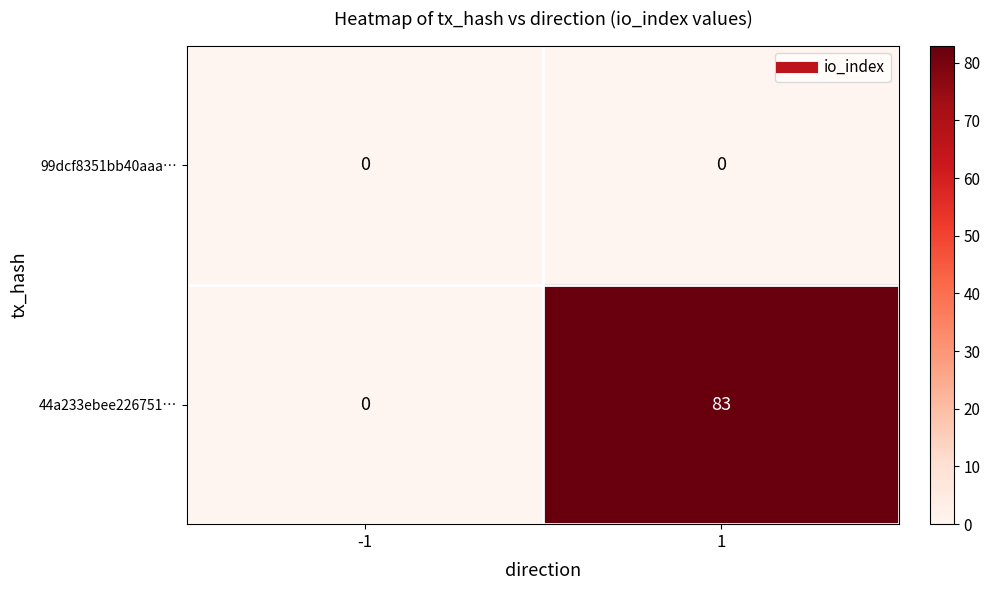

What is the maximum value shown in the chart?

83